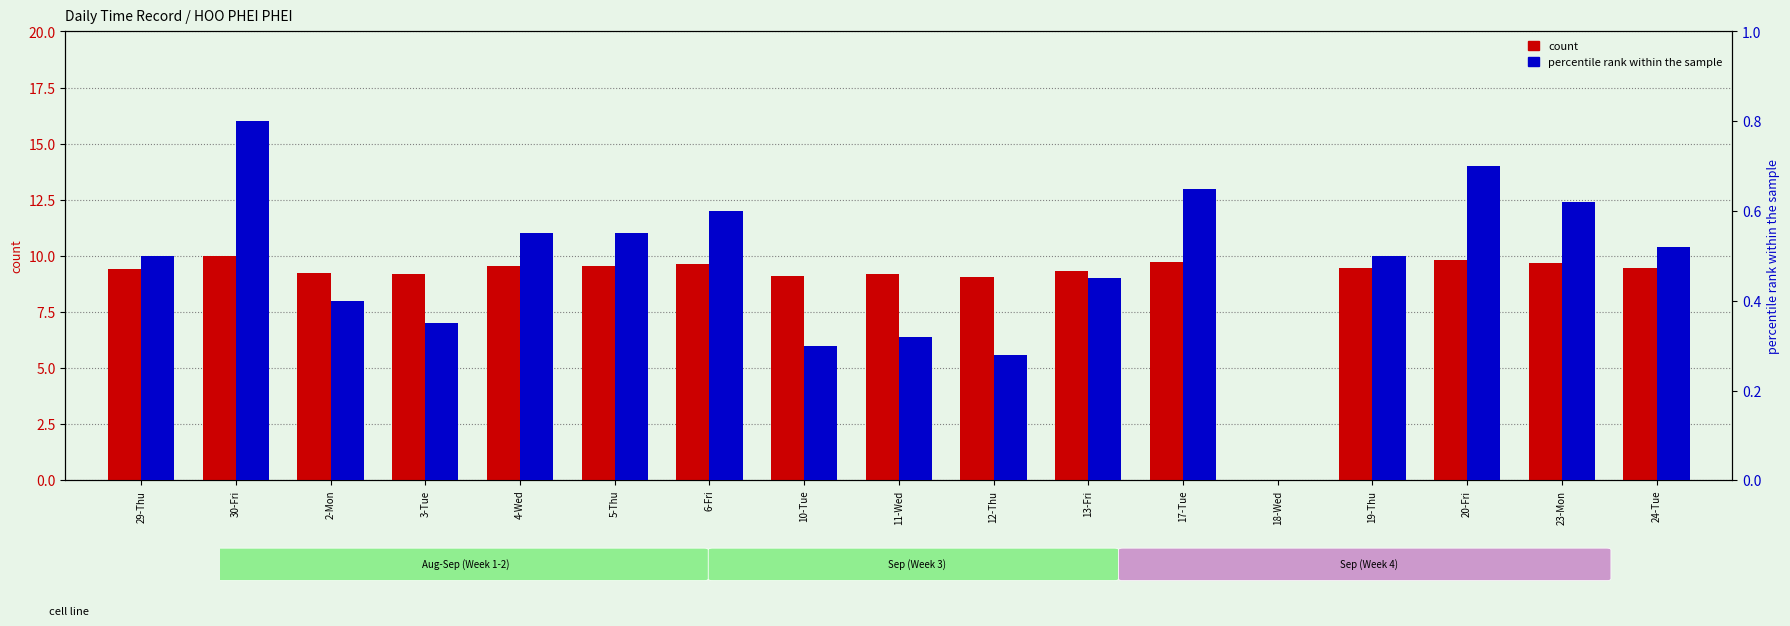

What is the difference between the maximum and minimum values in the percentile rank within the sample series?

0.8